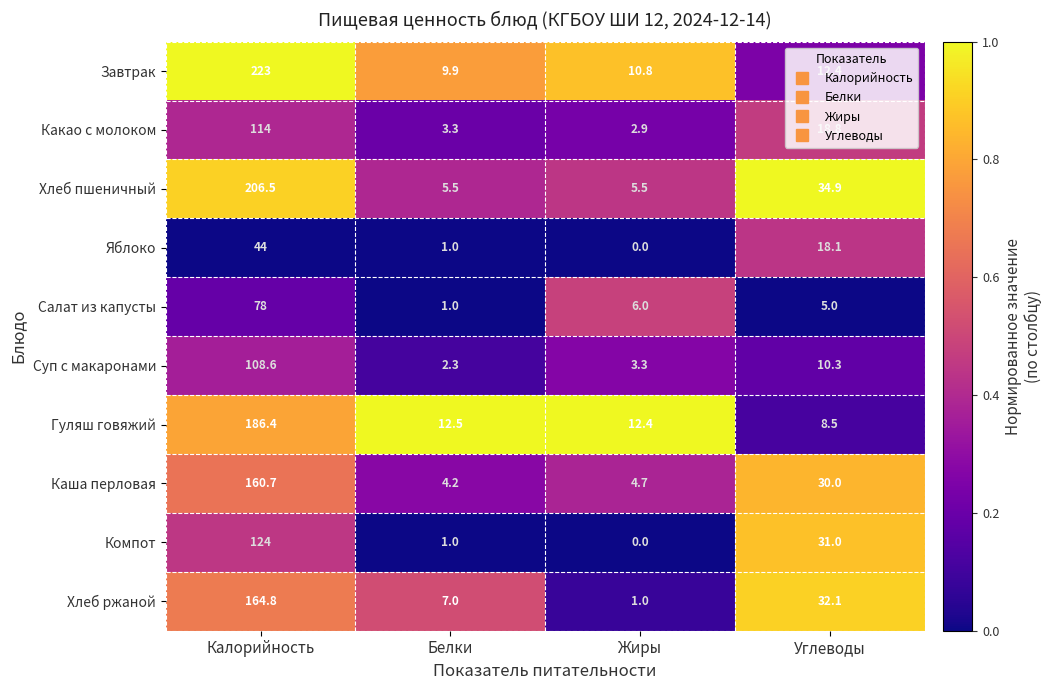

Which series has the widest spread of values?

Завтрак